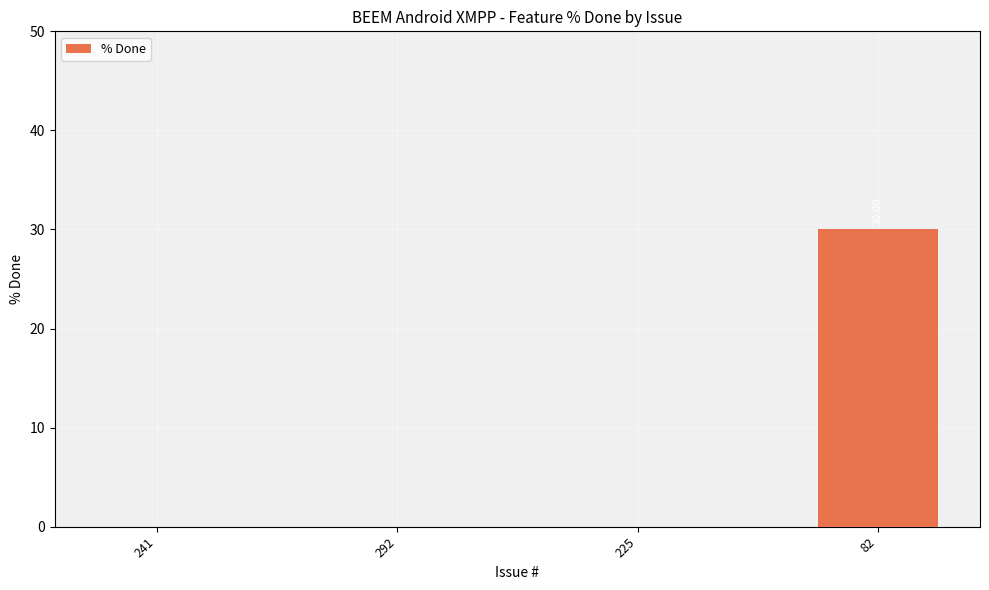

How many distinct data groups are displayed?

1